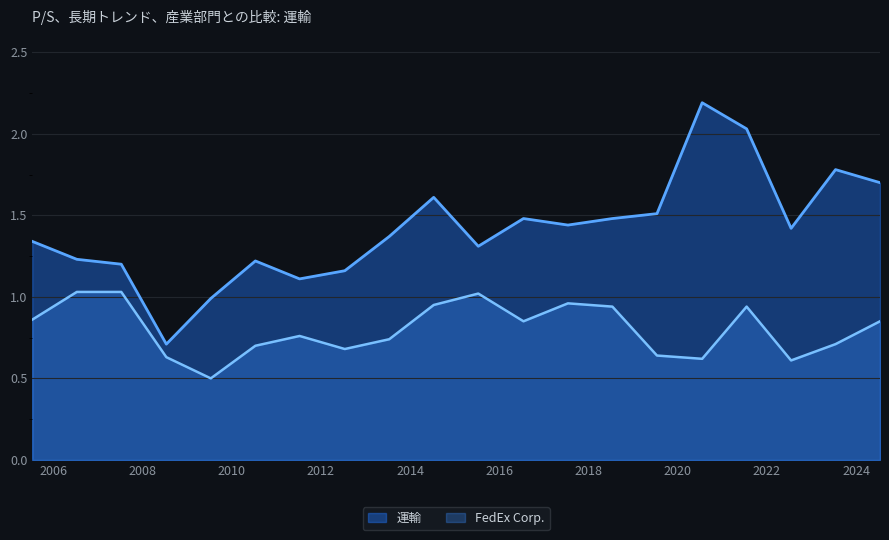

What are all the series names shown in the legend?

運輸, FedEx Corp.